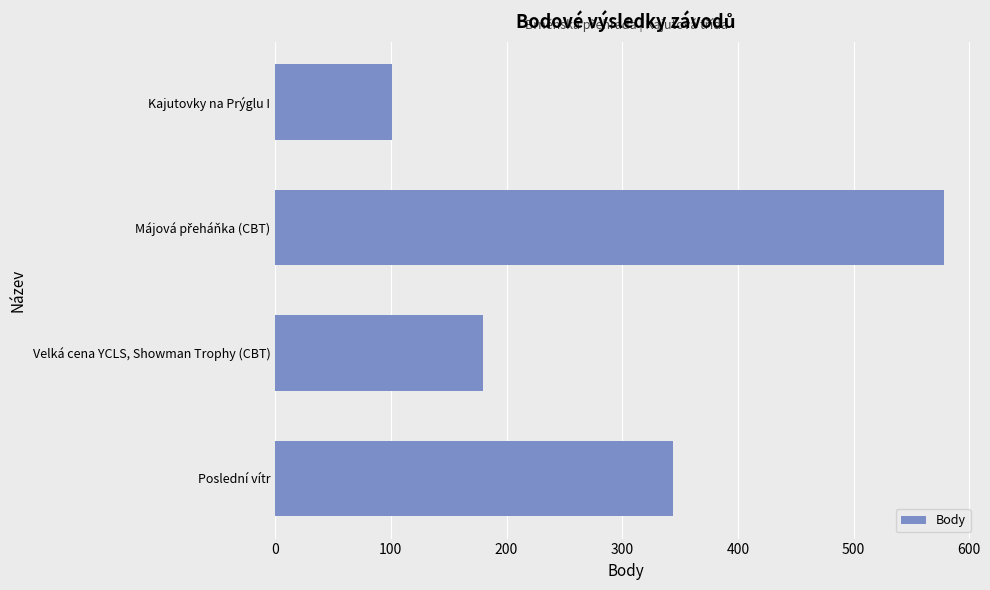

Which label corresponds to the smallest value in the chart?

Kajutovky na Prýglu I